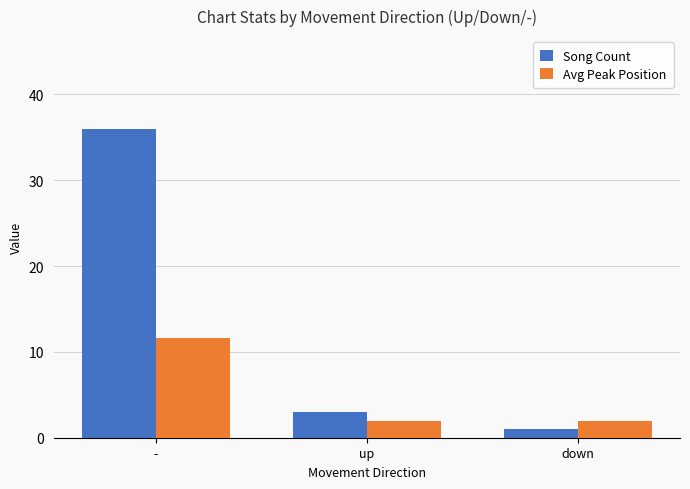

The value of Avg Peak Position at - is 11.6. True or false?

True